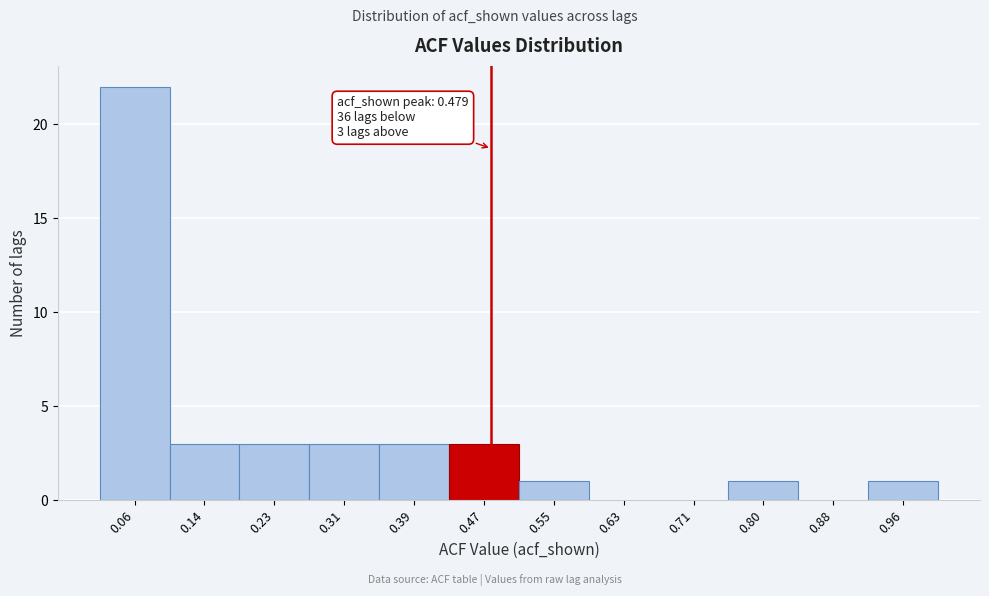

Which range on the x-axis has the tallest bar?

0.02 to 0.10